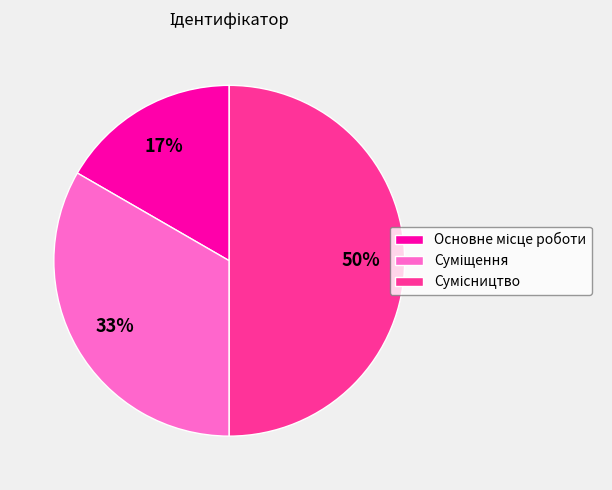

How many segments does this pie chart have?

3